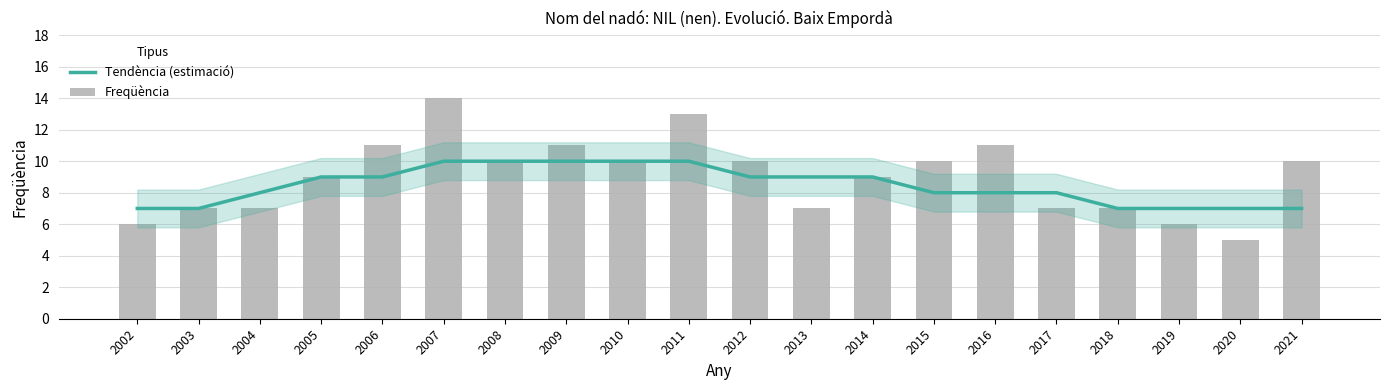

Reading left to right, extract all data points from this chart.

Tendència (estimació): 2002=7	2003=7	2004=8	2005=9	2006=9	2007=10	2008=10	2009=10	2010=10	2011=10	2012=9	2013=9	2014=9	2015=8	2016=8	2017=8	2018=7	2019=7	2020=7	2021=7
Freqüència: 2002=6	2003=7	2004=7	2005=9	2006=11	2007=14	2008=10	2009=11	2010=10	2011=13	2012=10	2013=7	2014=9	2015=10	2016=11	2017=7	2018=7	2019=6	2020=5	2021=10